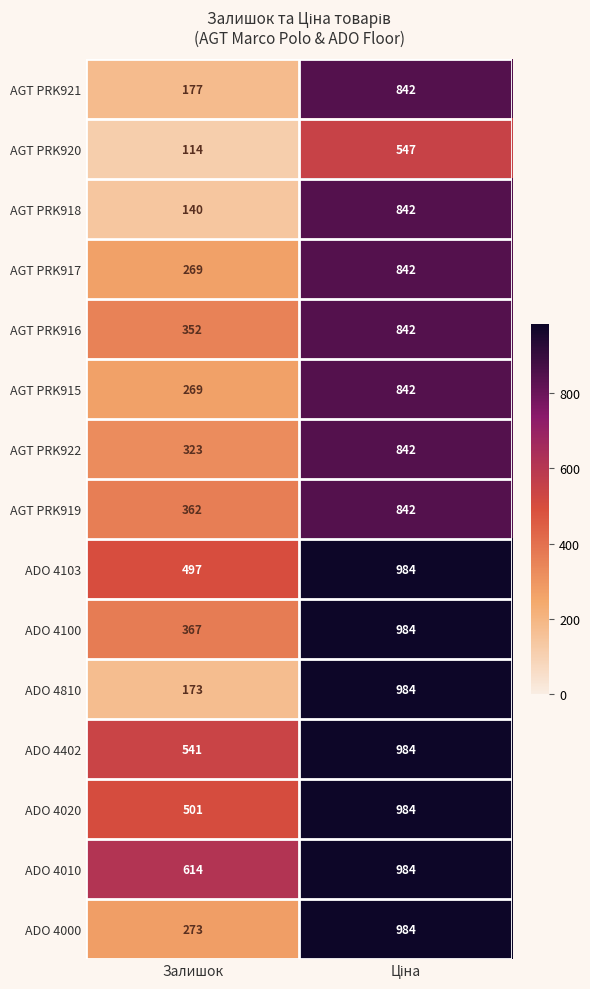

Which series has the widest spread of values?

ADO 4810